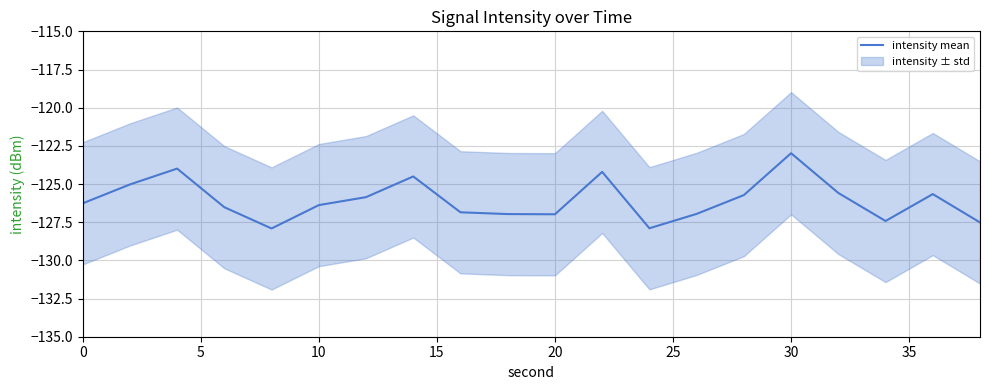

True or false: the data shows -55.6 at 17.

False